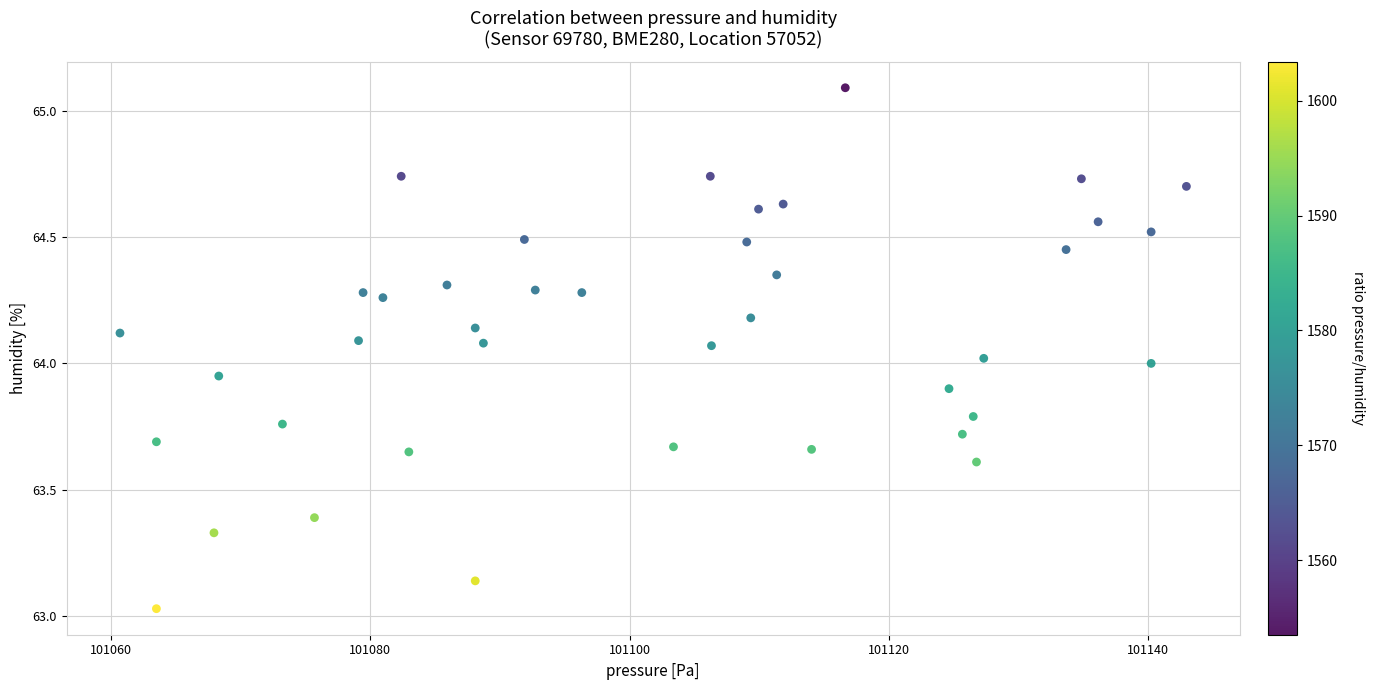

What is the range of Y values (max minus min)?

2.1